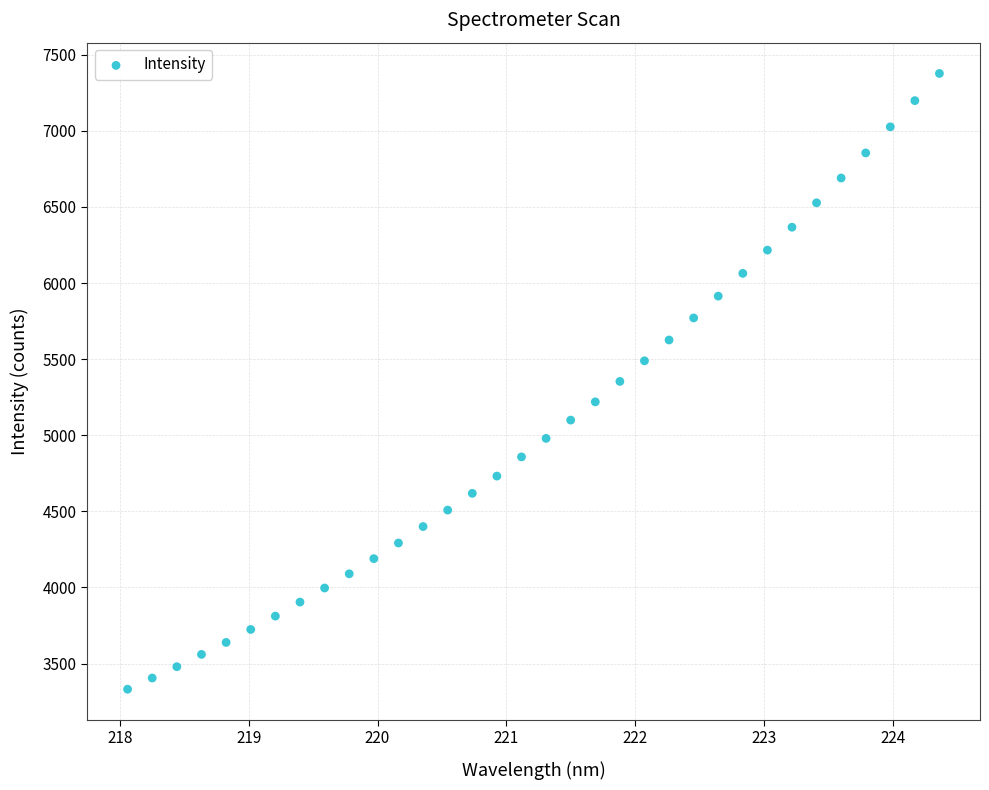

What is the range of Y values (max minus min)?

4045.1